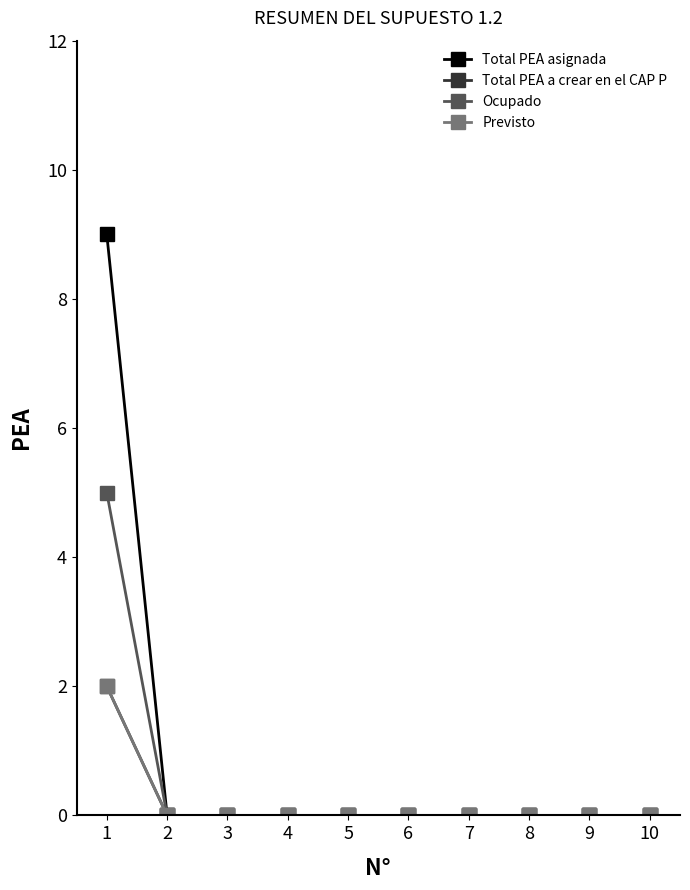

True or false: Previsto has more than 2 interior local peaks.

False